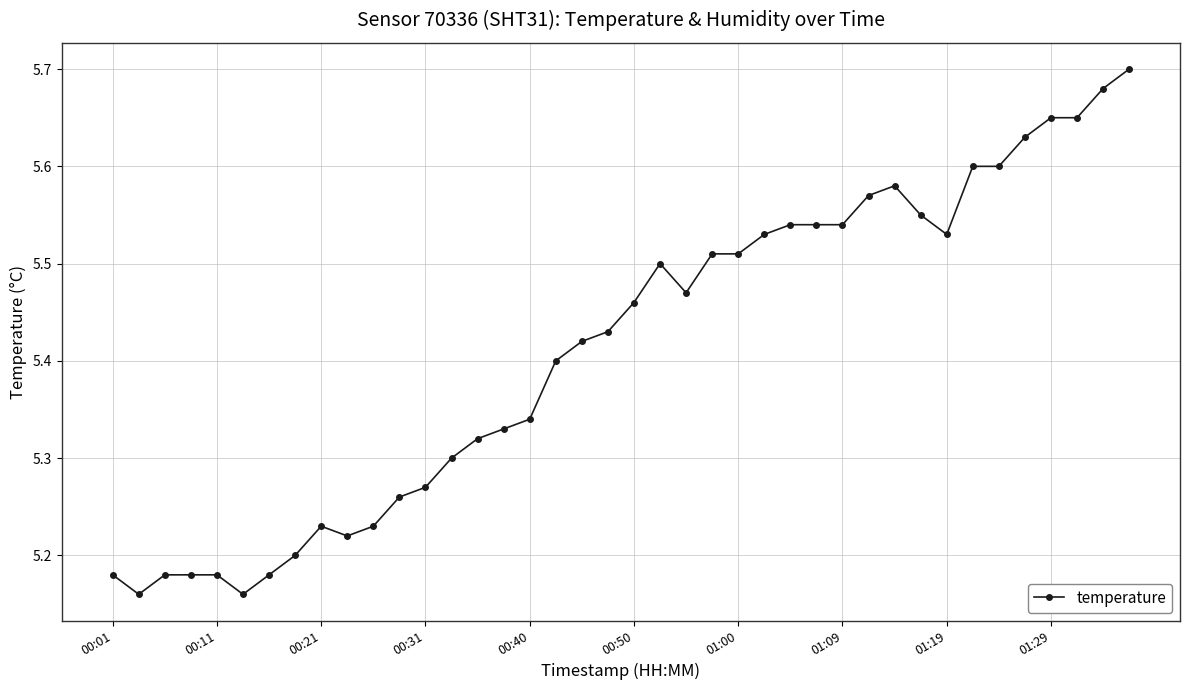

True or false: there are more than 0 points higher than both neighbors.

True